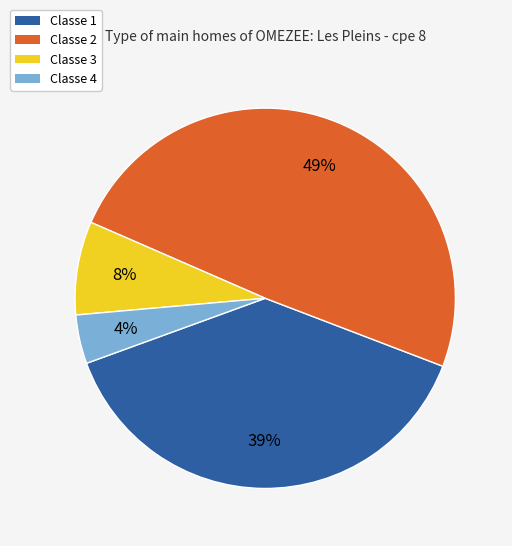

Rank the categories by value from highest to lowest.

Classe 2, Classe 1, Classe 3, Classe 4